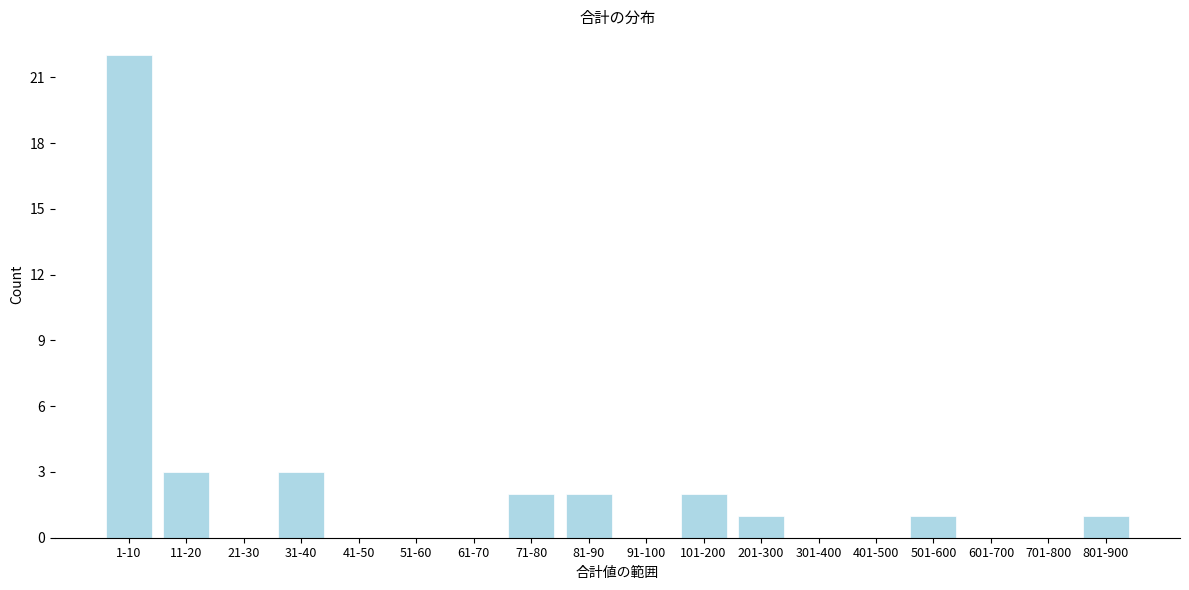

Reading left to right, what are all the values shown in this chart?

1-10=22	11-20=3	21-30=0	31-40=3	41-50=0	51-60=0	61-70=0	71-80=2	81-90=2	91-100=0	101-200=2	201-300=1	301-400=0	401-500=0	501-600=1	601-700=0	701-800=0	801-900=1